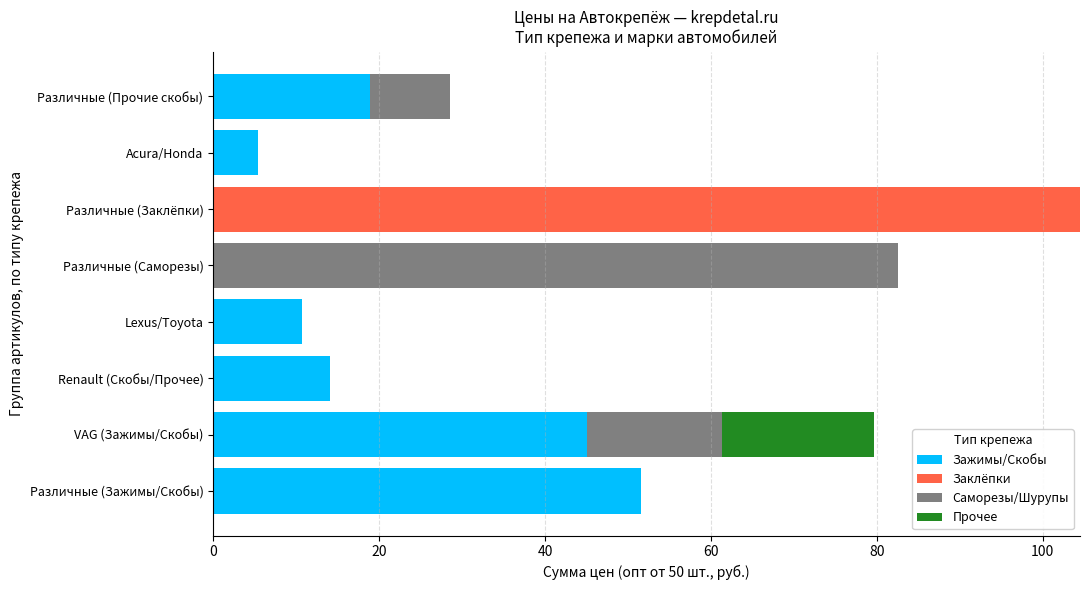

What is the total value across all series at Lexus/Toyota?

10.7